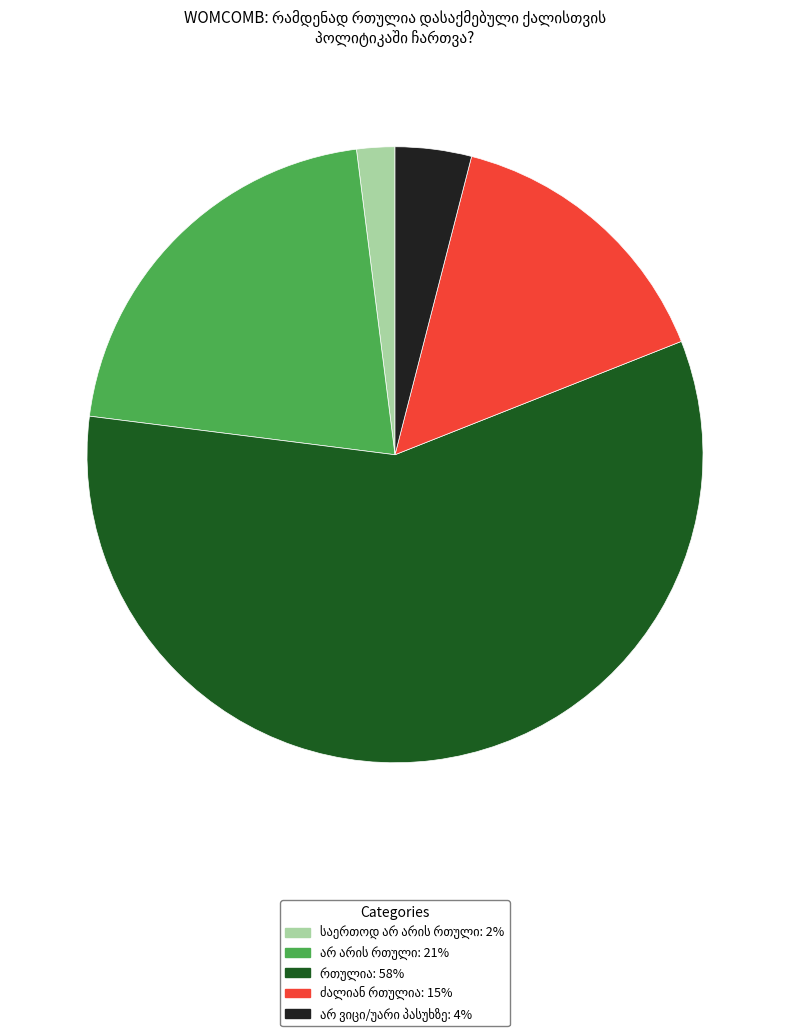

Is there any slice that represents more than half of the pie?

Yes